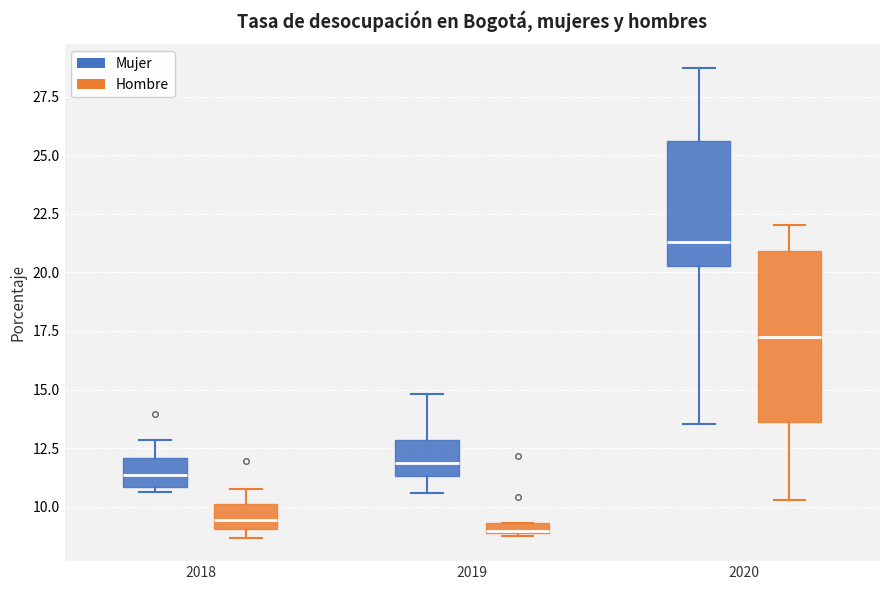

Comparing the boxes themselves (not the whiskers), which one is the tallest?

2020 (Hombre)